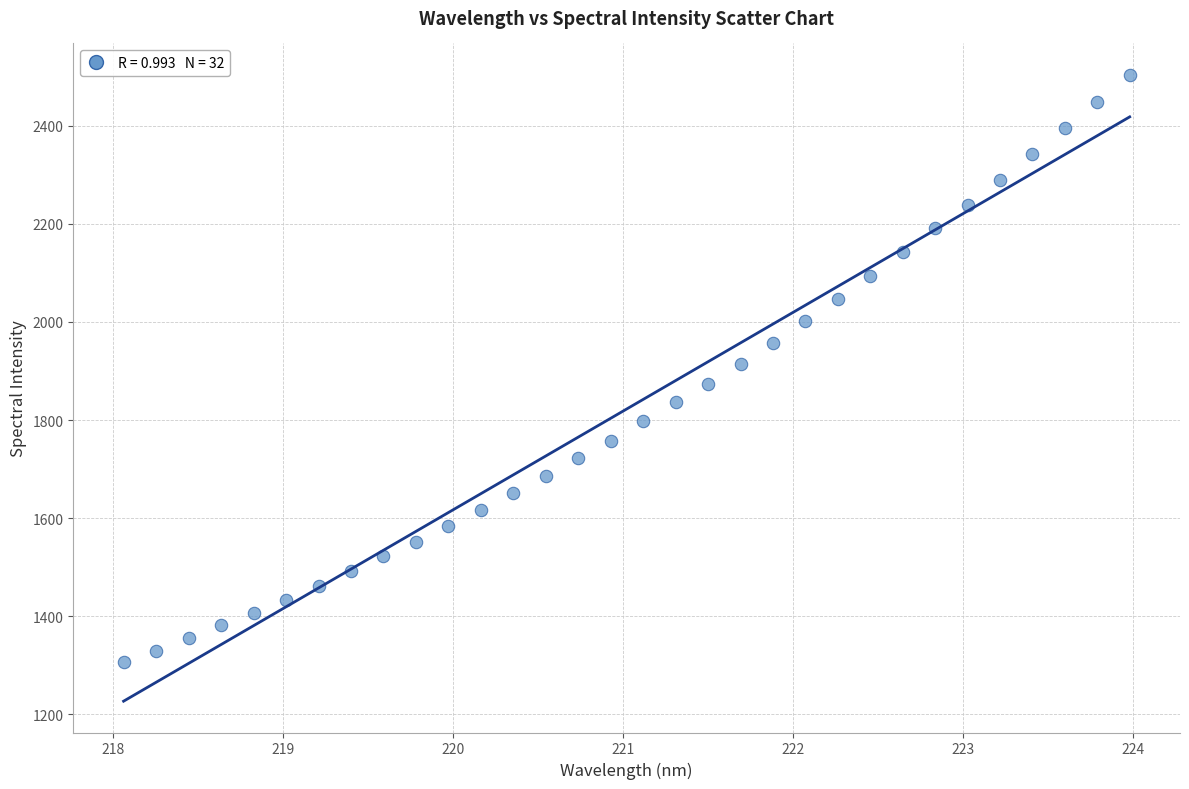

What is the range of Y values (max minus min)?

1198.2